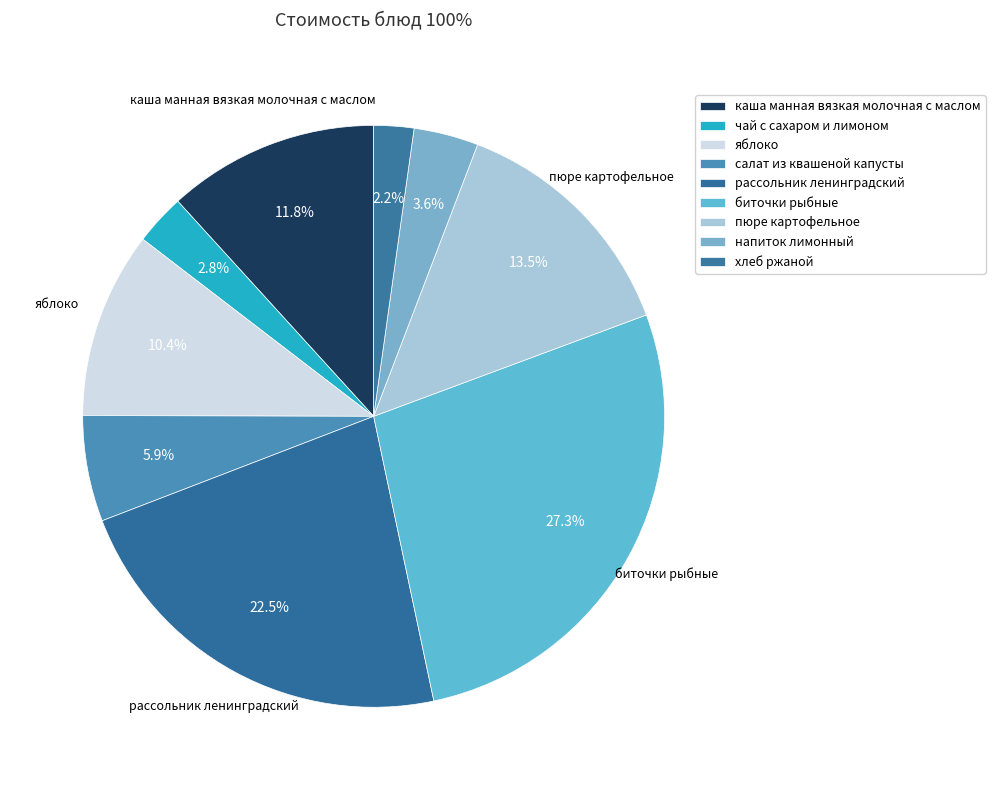

Which has a higher value, хлеб ржаной or салат из квашеной капусты?

салат из квашеной капусты